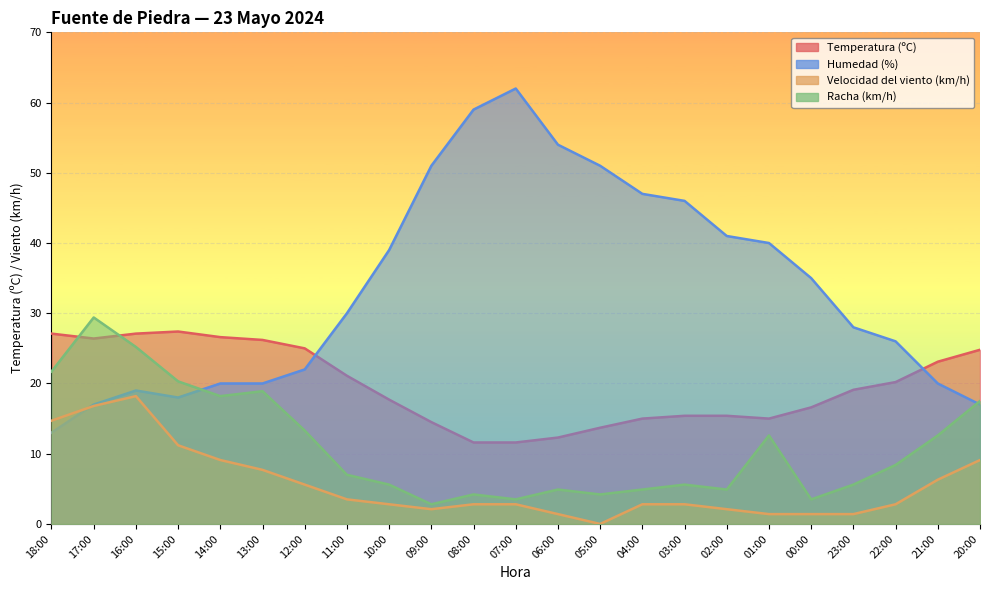

True or false: Velocidad del viento (km/h) and Racha (km/h) cross at least once.

False